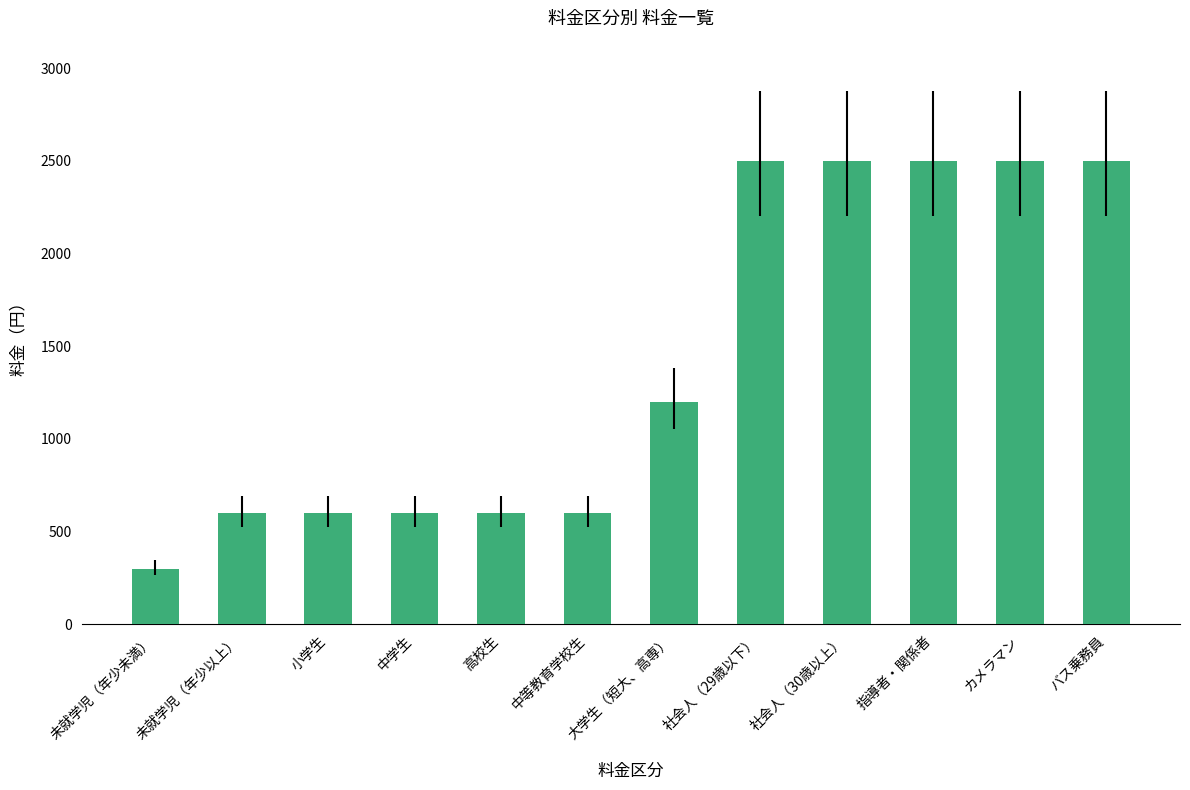

How many values are below 1200?

6